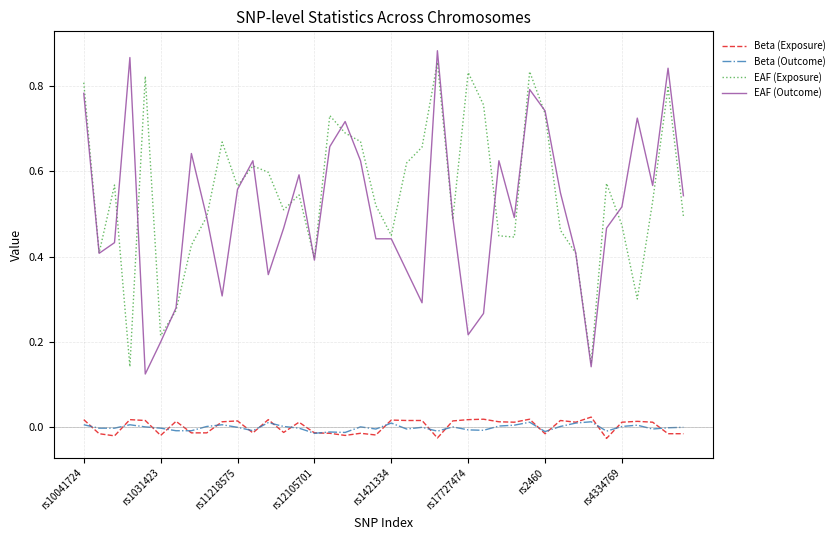

True or false: EAF (Outcome) and Beta (Exposure) cross at least once.

False